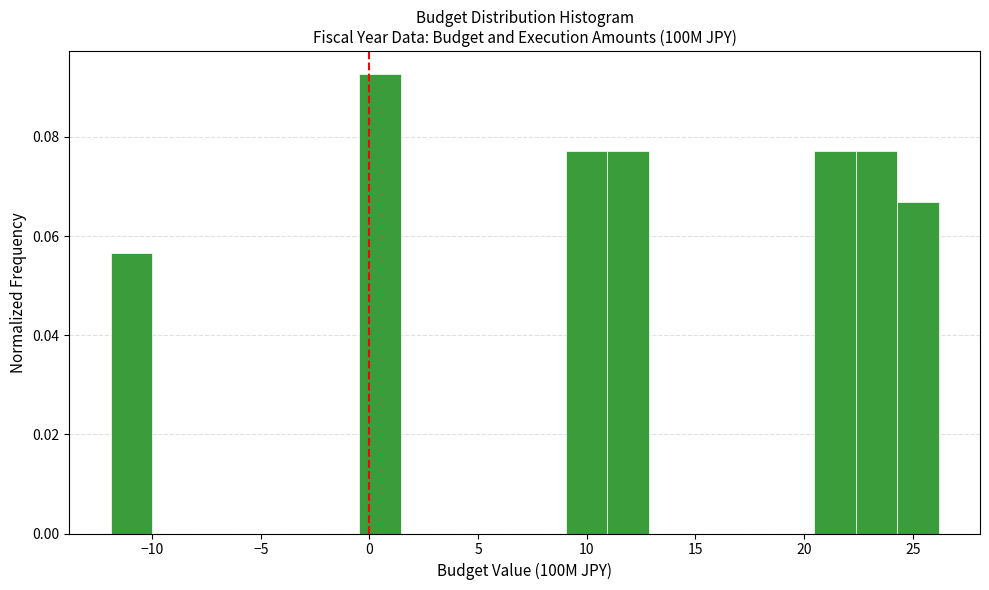

Read against the x-axis, roughly where is the centre of the tallest bar?

0.5